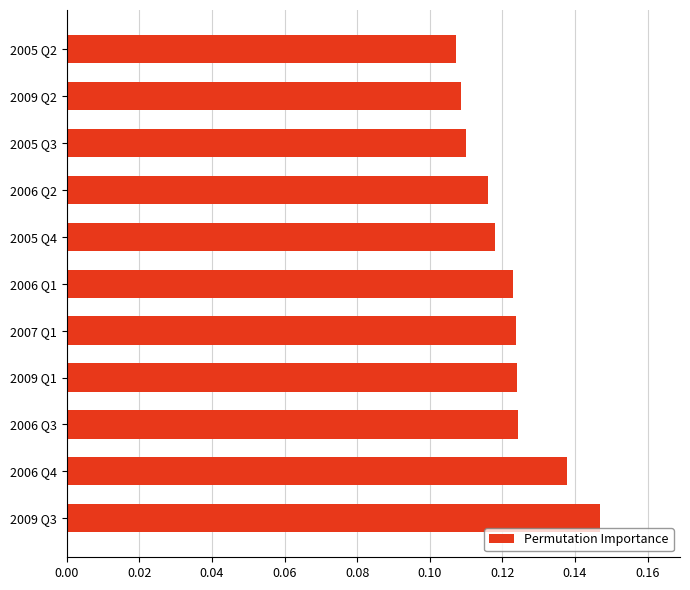

The value at 2006 Q2 is 0.0. True or false?

False